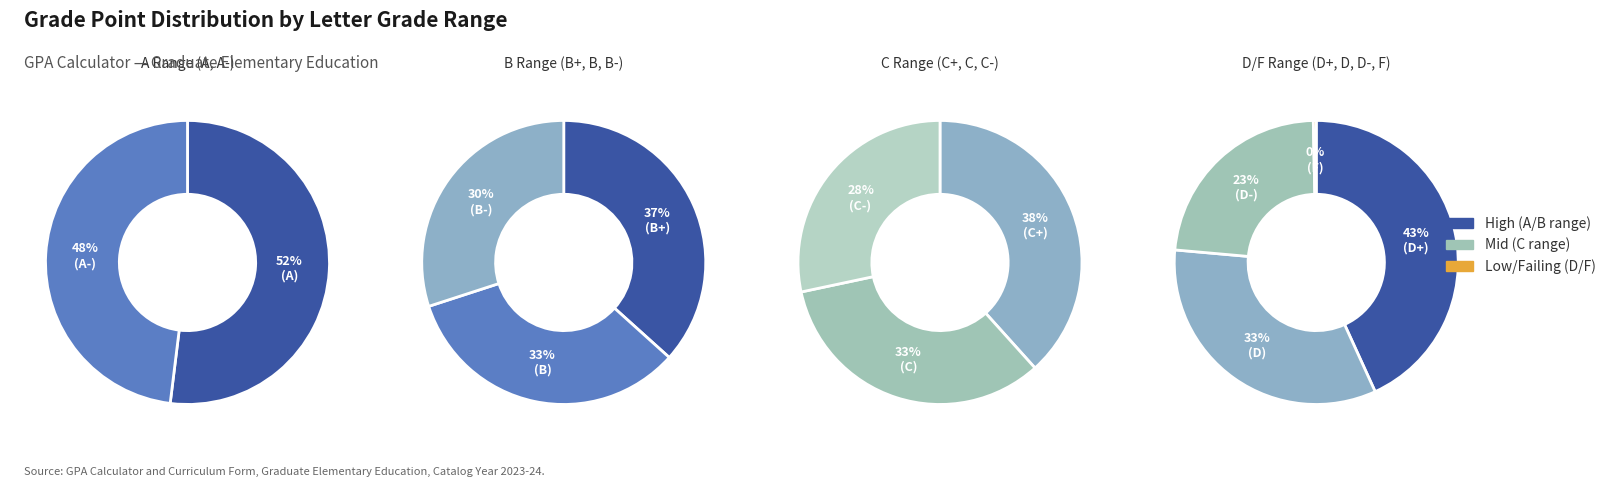

Between D- and B-, which is larger?

B-